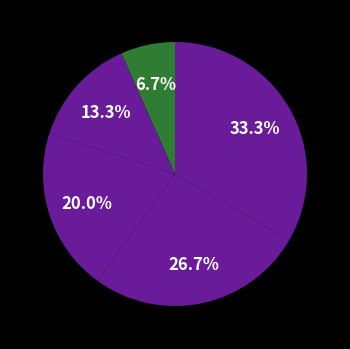

To the nearest percent, what is the difference between the largest and smallest slice percentages?

27%